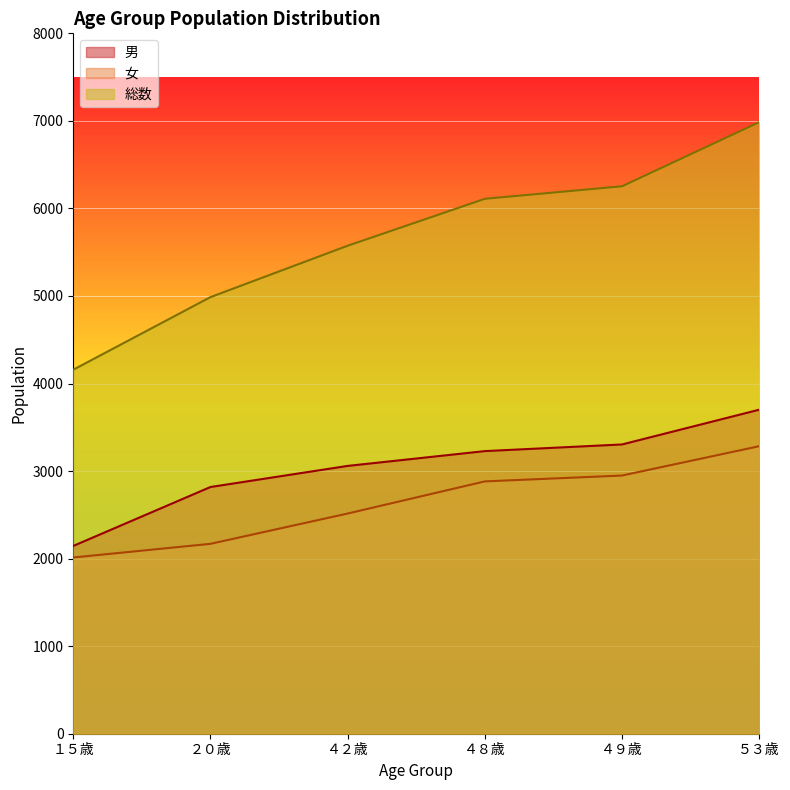

What are all the series names shown in the legend?

男, 女, 総数